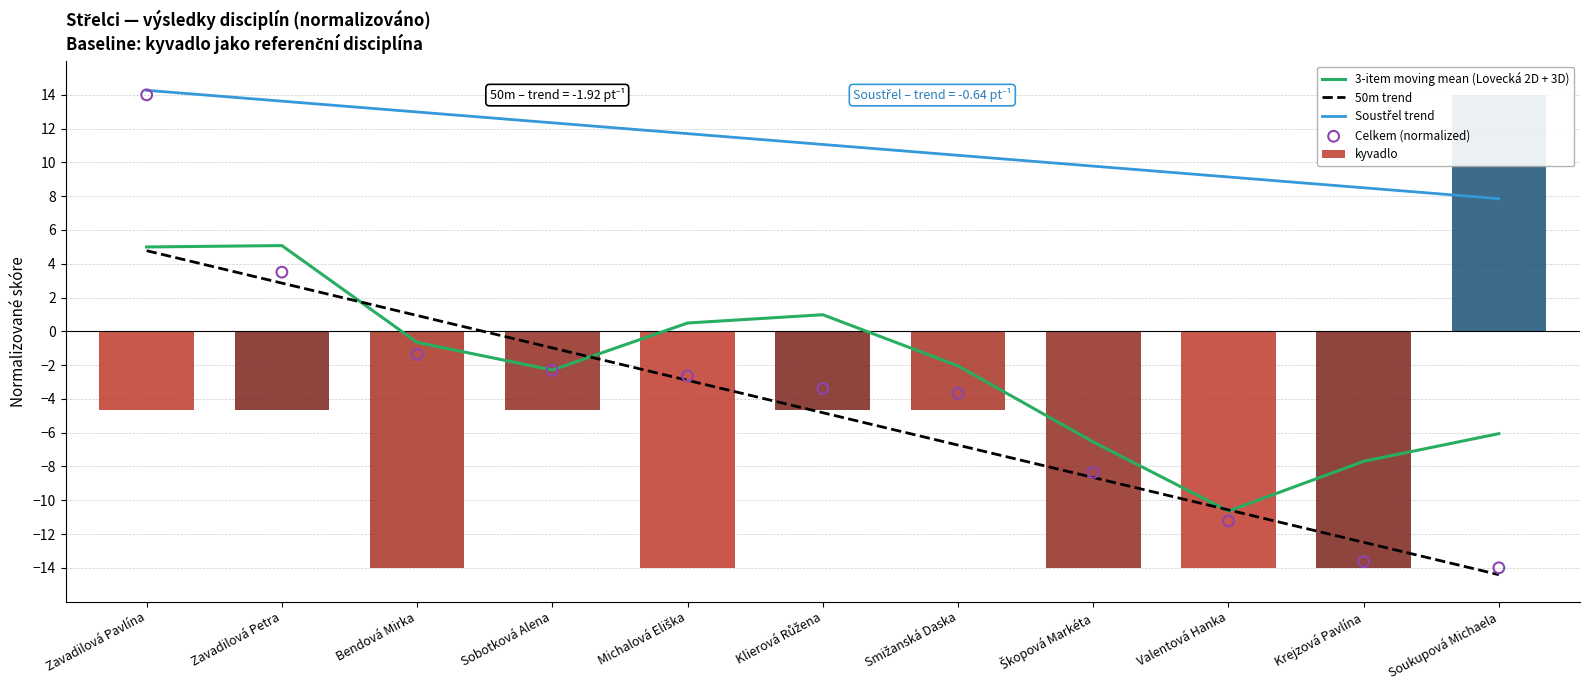

At how many categories does at least one series exceed 4?

11